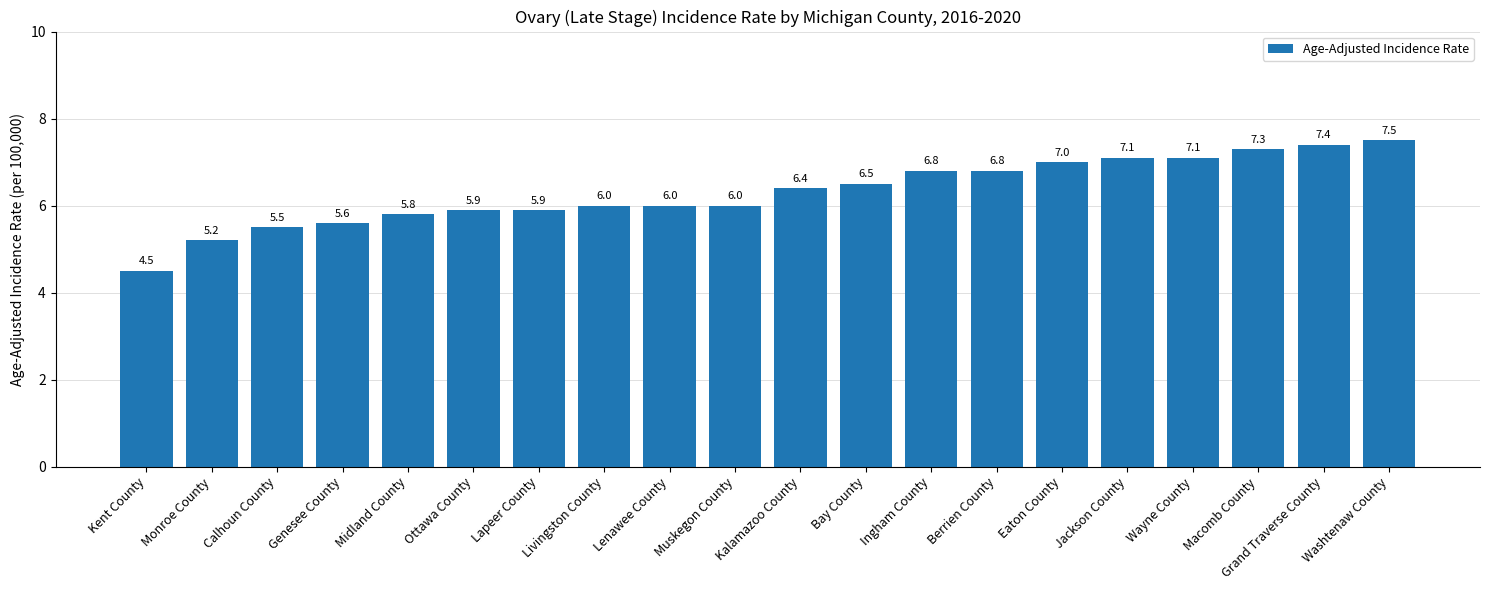

What is the approximate value at Calhoun County?

5.5